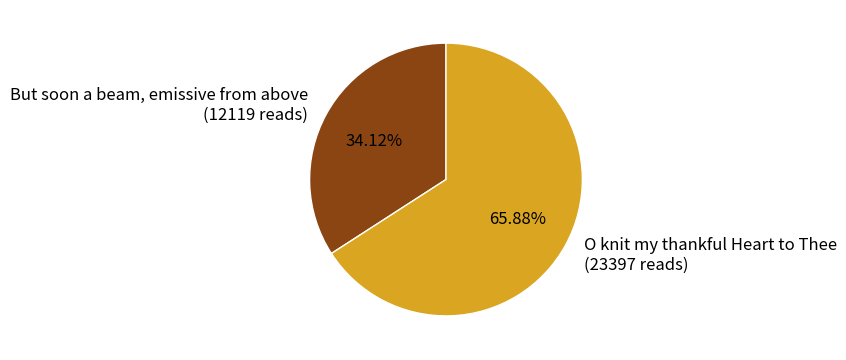

To the nearest percent, what is the combined percentage of O knit my thankful Heart to Thee and But soon a beam, emissive from above?

100%